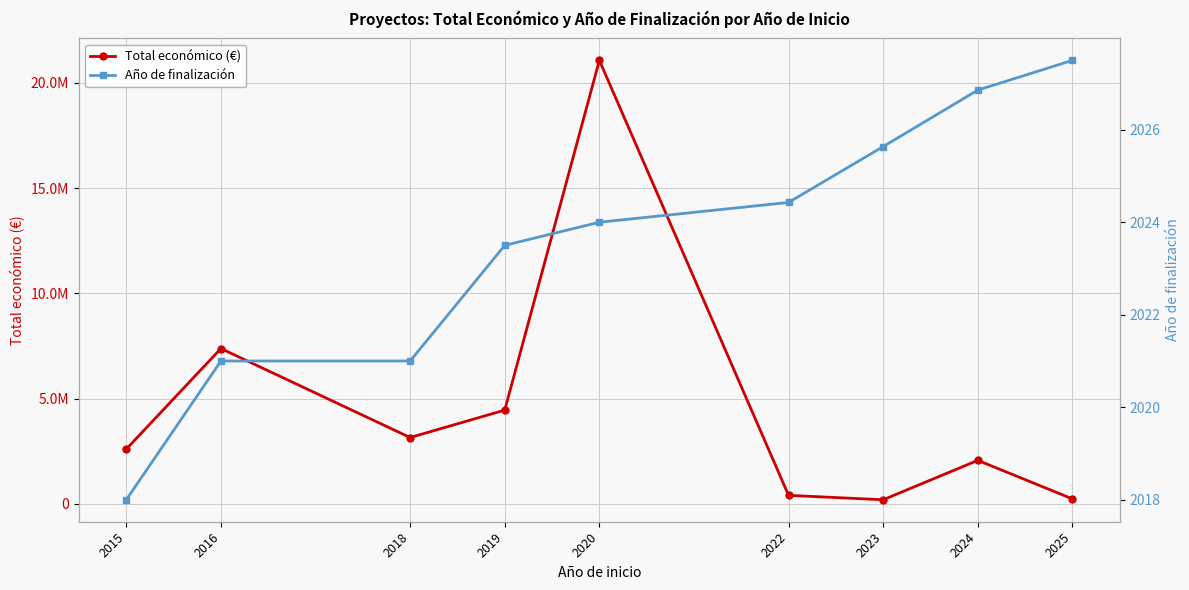

How many data points in Año de finalización are less than 2024?

4